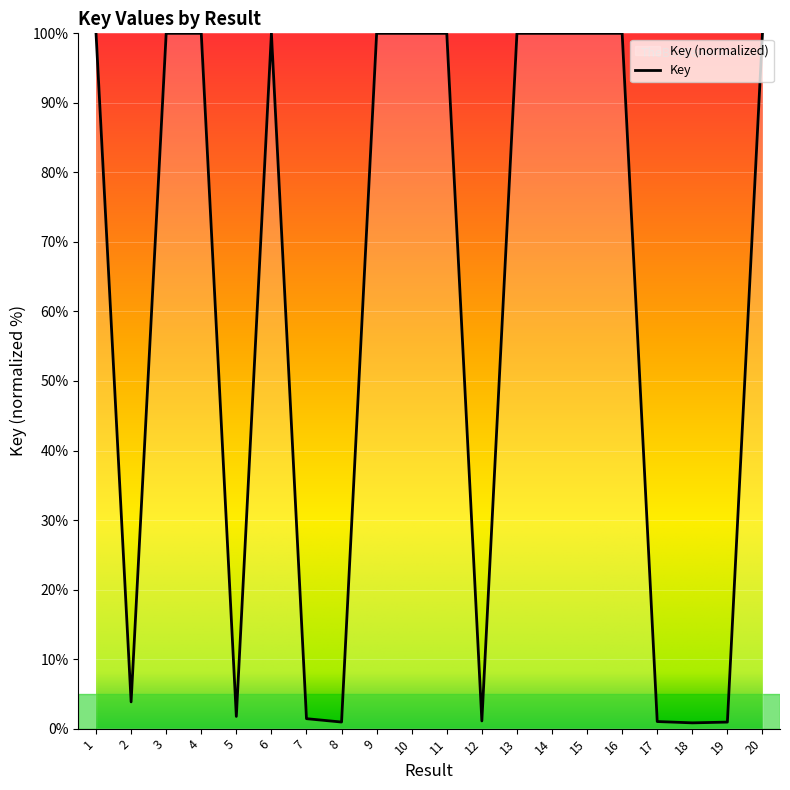

List the labels in order of value, smallest first.

18, 19, 8, 17, 12, 7, 5, 2, 14, 13, 6, 10, 11, 16, 15, 3, 1, 4, 20, 9